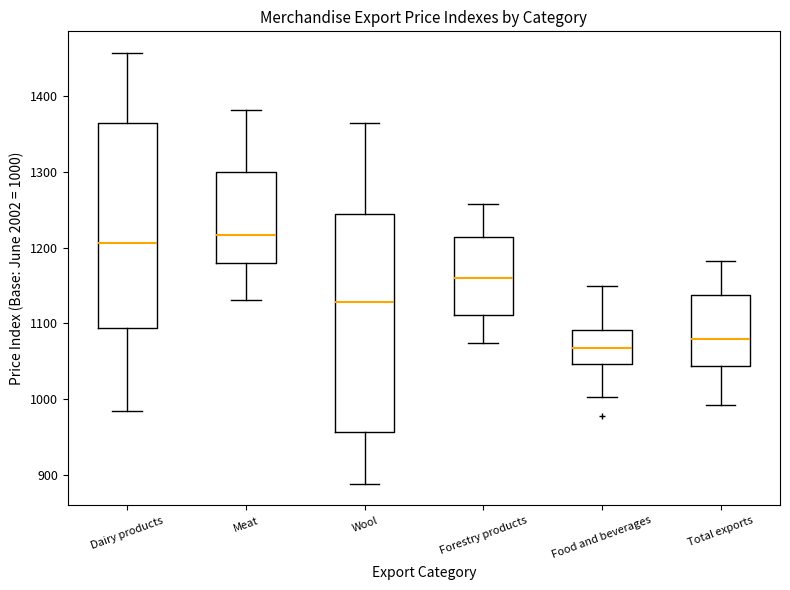

Where is the upper edge of the box for Meat on the y-axis? The values are not printed on the chart, so give them approximately, as read against the axis.

1300